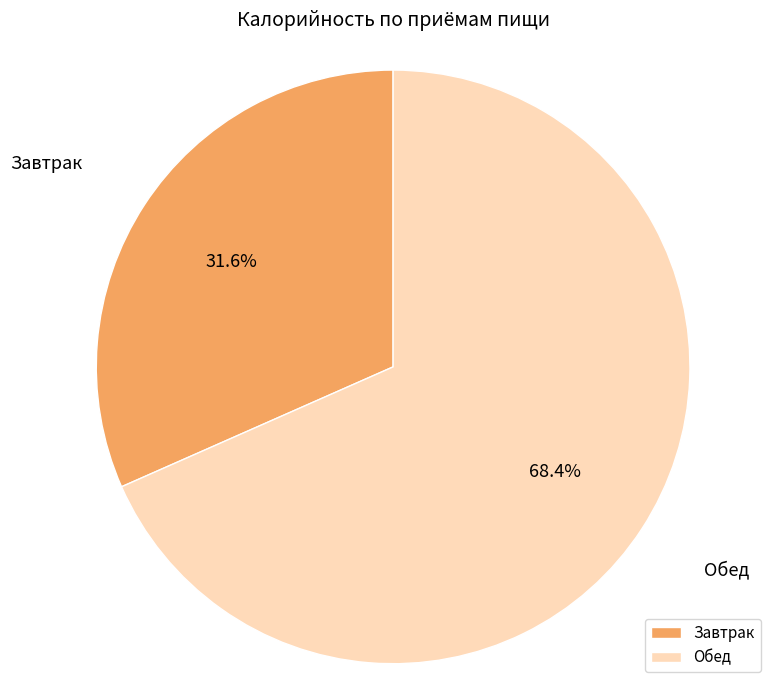

Rank the categories by value from highest to lowest.

Обед, Завтрак